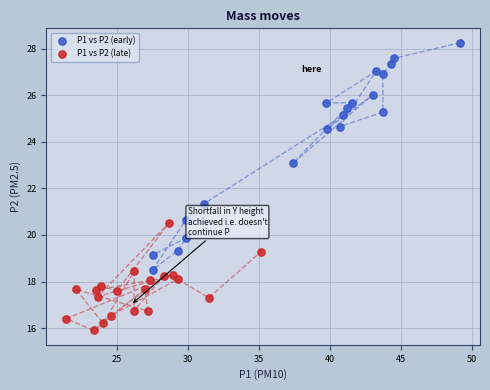

Which series has the largest Y range (max minus min)?

P1 vs P2 (early)